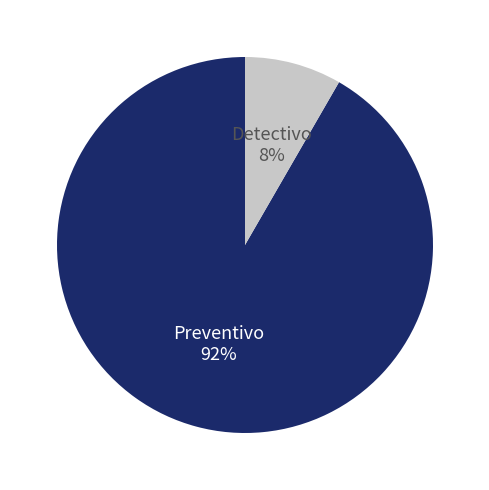

Is the sum of Detectivo and Preventivo greater than half?

Yes